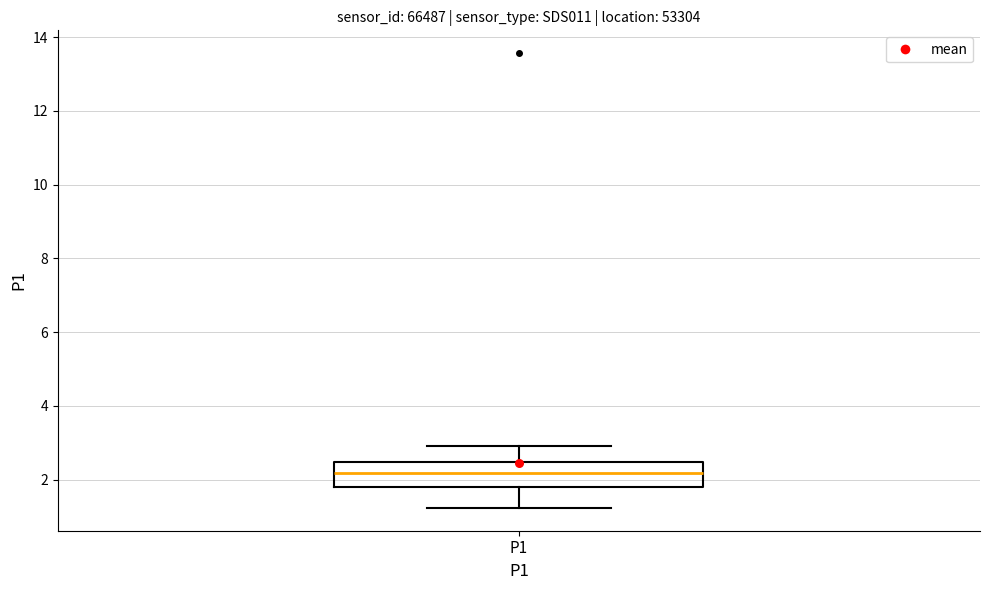

Where does the upper whisker of the box for P1 end on the y-axis? The values are not printed on the chart, so give them approximately, as read against the axis.

3.0